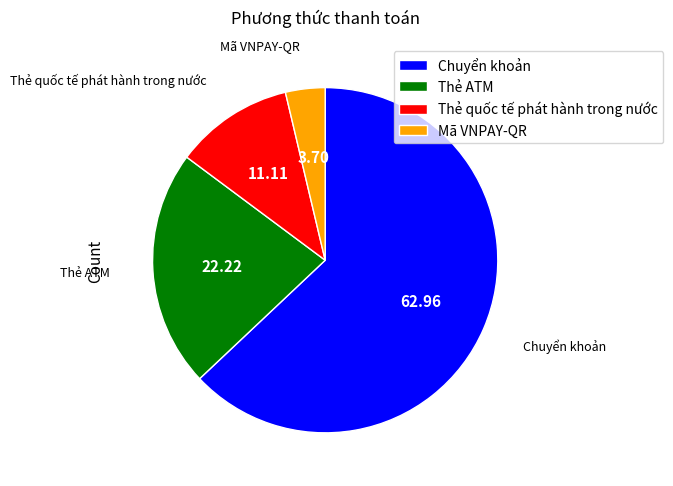

Do Thẻ quốc tế phát hành trong nước and Mã VNPAY-QR together represent more than half of the pie?

No